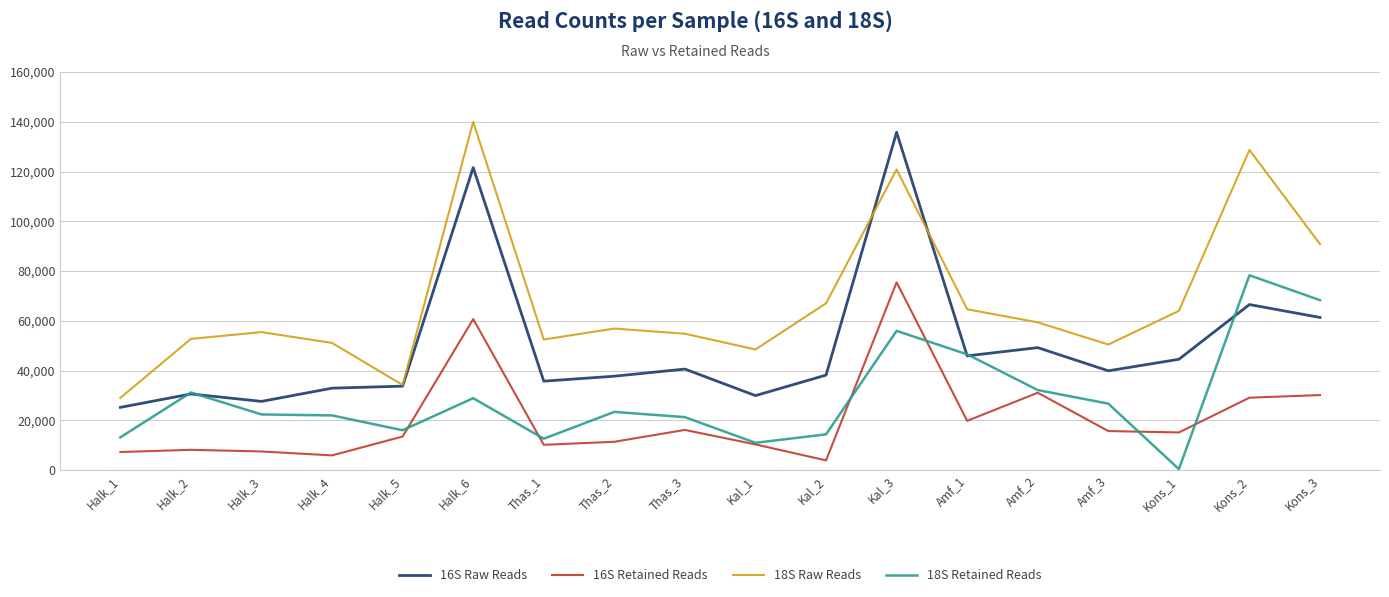

What are all the series names shown in the legend?

16S Raw Reads, 16S Retained Reads, 18S Raw Reads, 18S Retained Reads